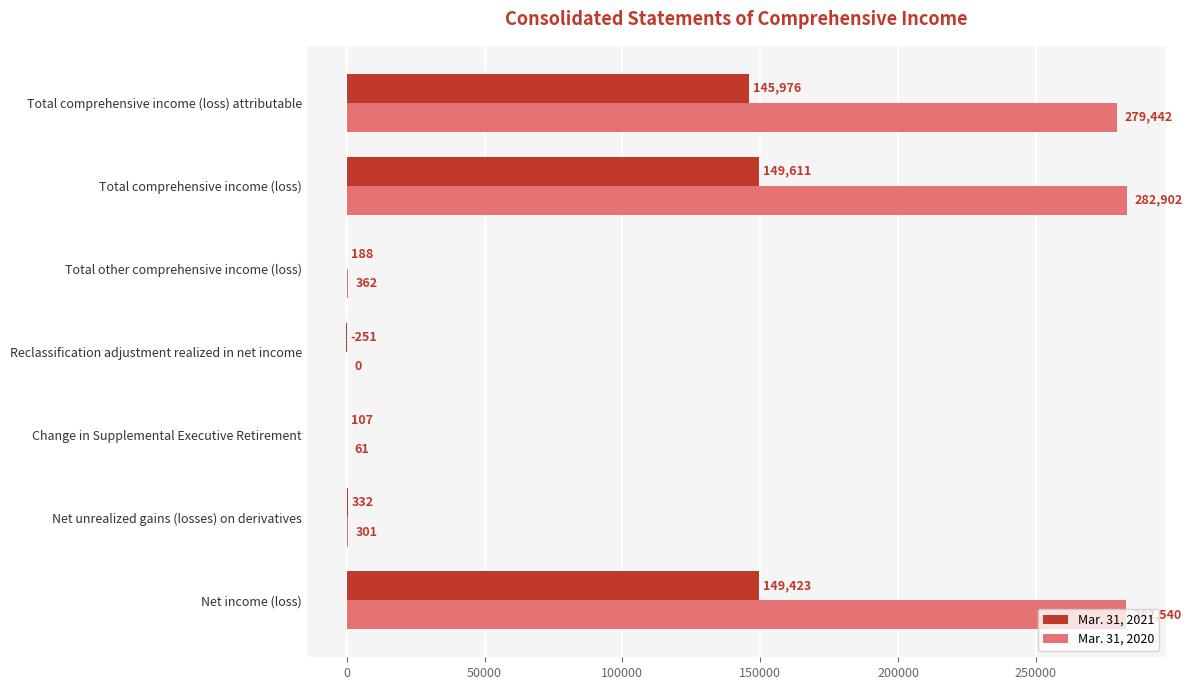

Where is Mar. 31, 2021 nearest to the value 74680?

Total comprehensive income (loss) attributable